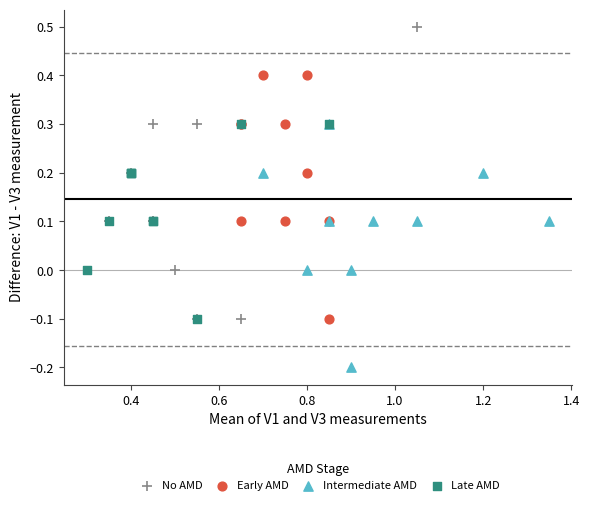

Which series contains the highest Y value?

No AMD